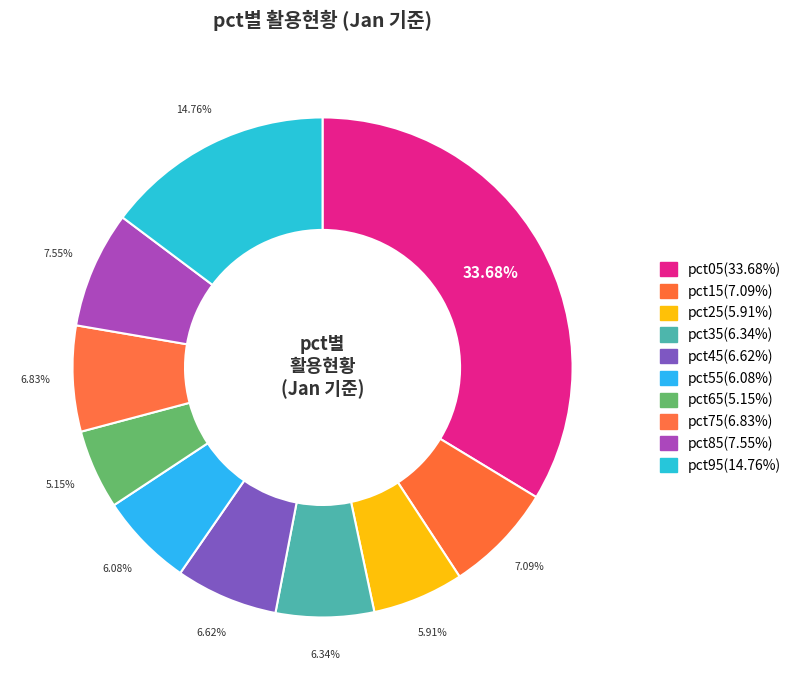

True or false: pct95 accounts for 15% of the total.

True